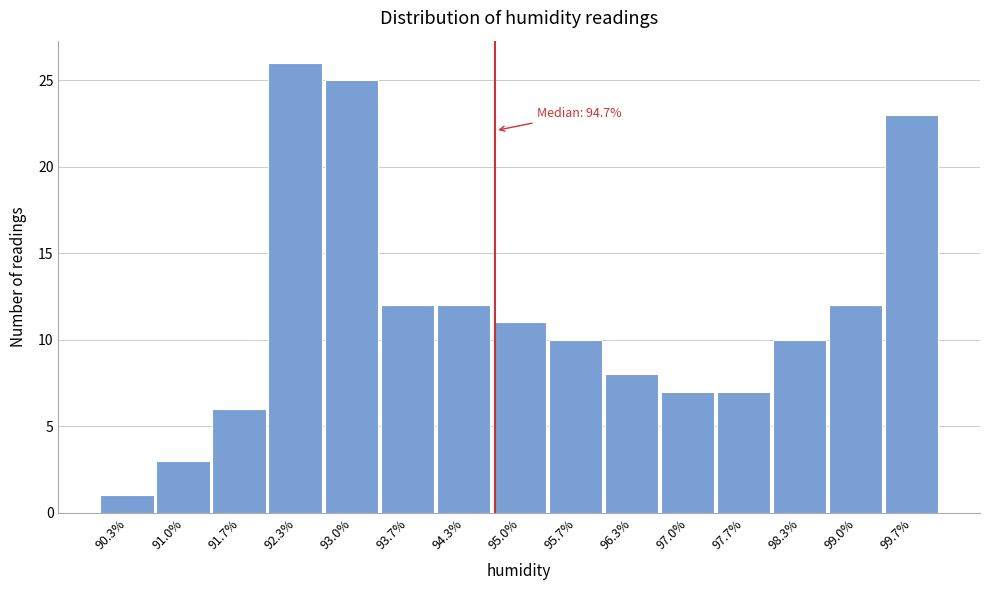

Which range on the x-axis has the tallest bar?

92.0 to 92.7